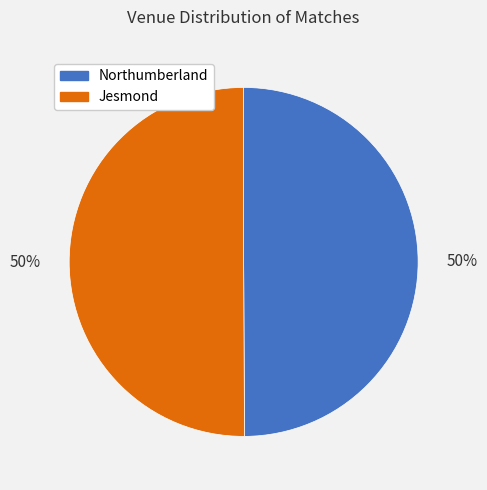

What percentage is the Northumberland slice, to the nearest percent?

50%